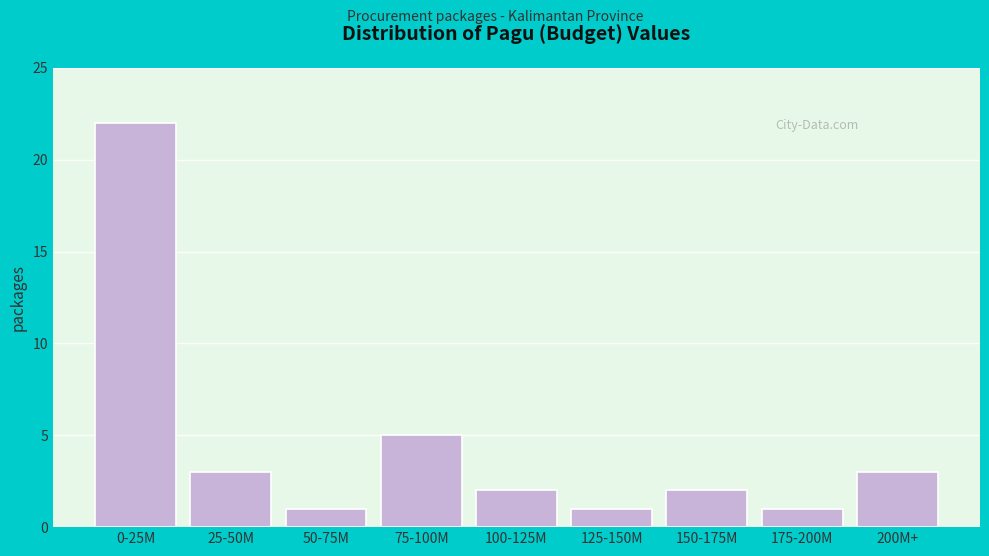

Reading right to left, transcribe all the data shown in this chart.

200M+=3	175-200M=1	150-175M=2	125-150M=1	100-125M=2	75-100M=5	50-75M=1	25-50M=3	0-25M=22